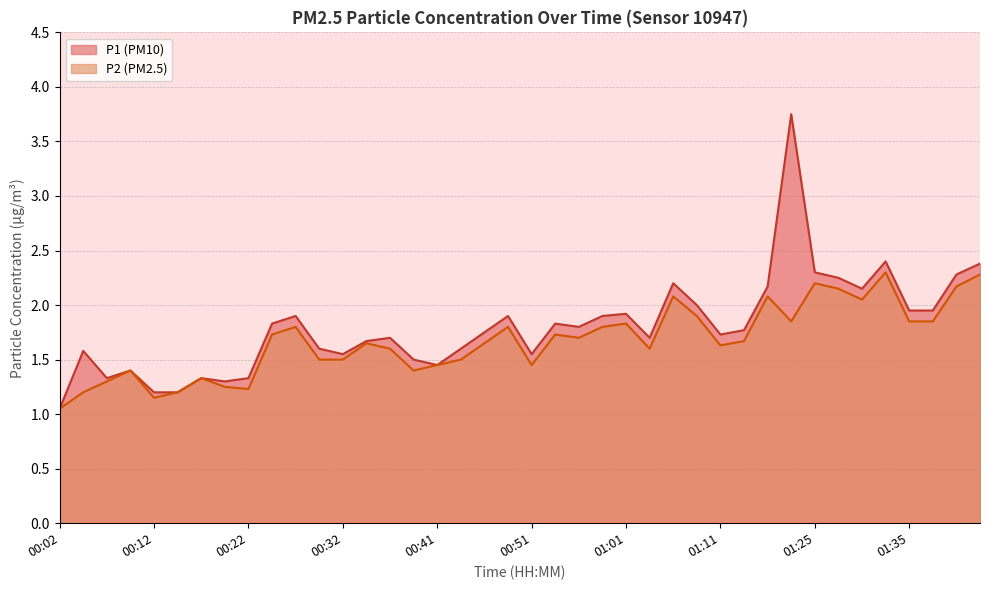

Which series has the widest spread of values?

P1